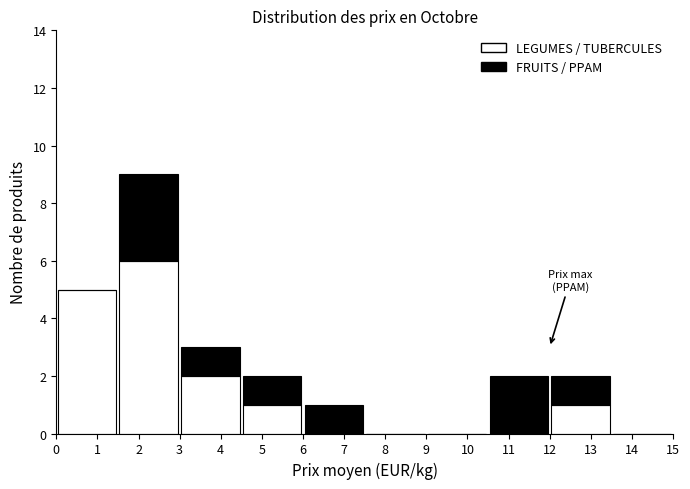

Which range on the x-axis has the tallest stacked bar (by total height)?

1.5 to 3.0